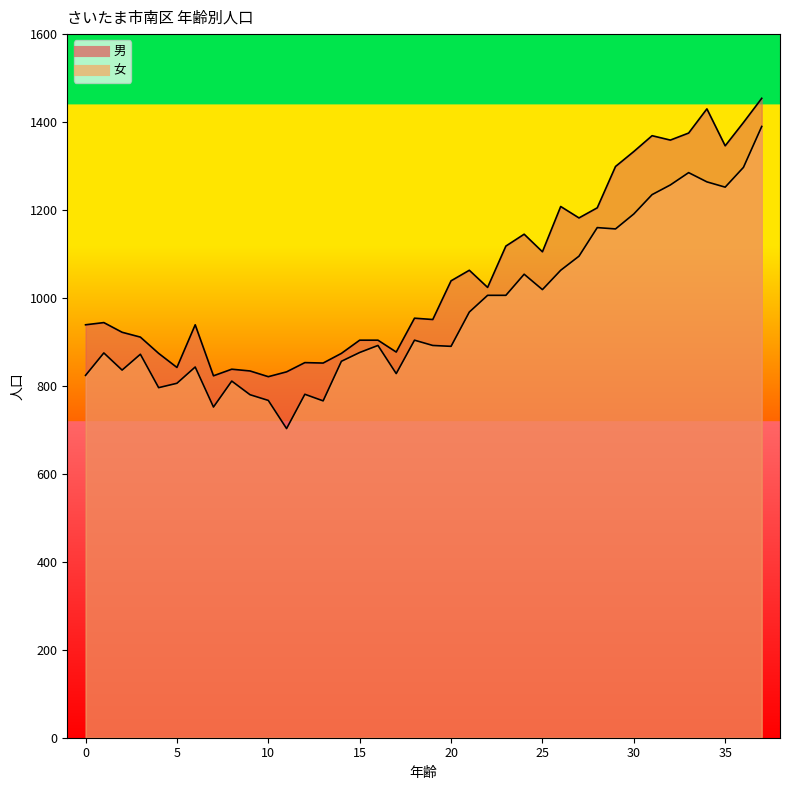

At which category is the sum across all series the highest?

37